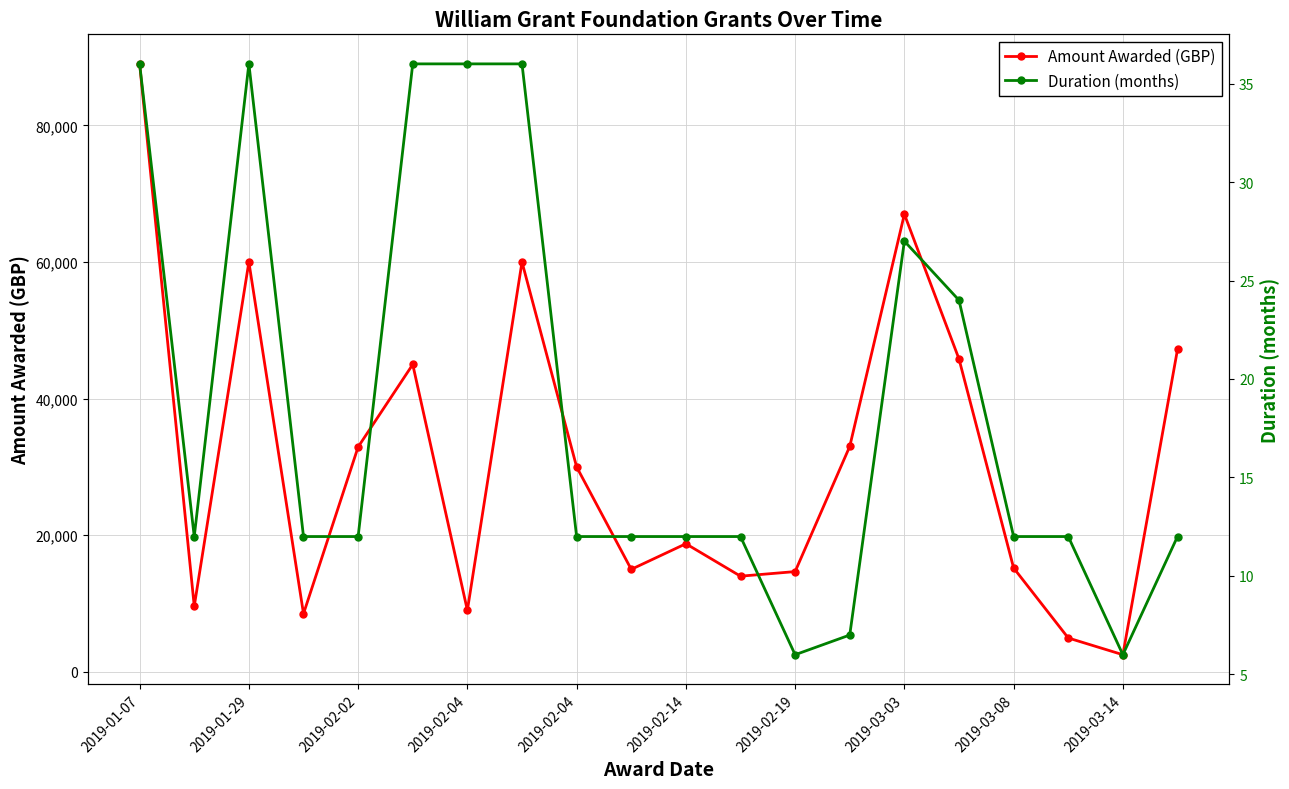

True or false: Amount Awarded (GBP) and Duration (months) intersect in this chart.

False